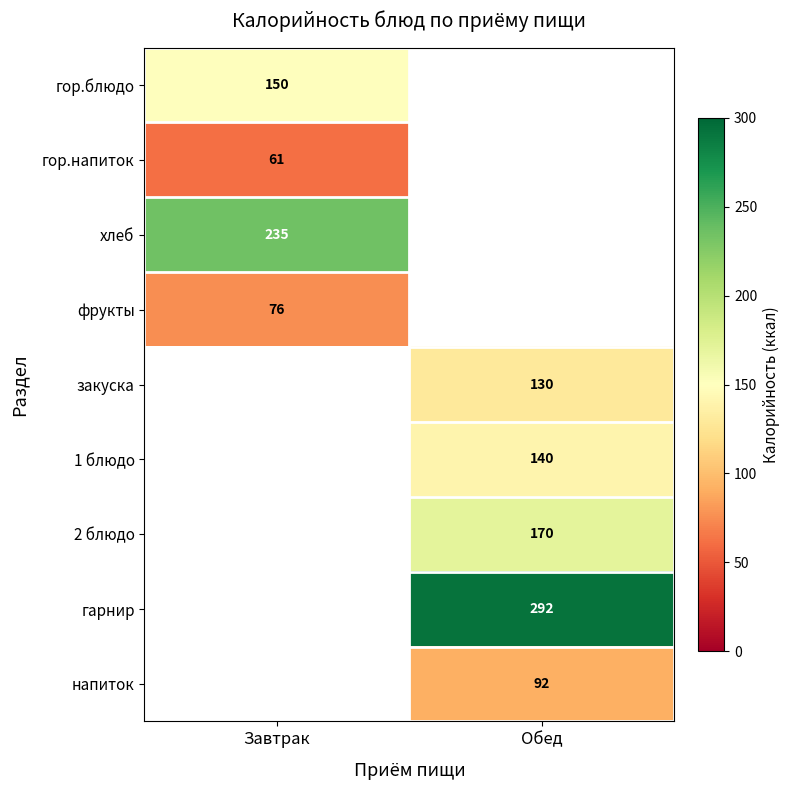

The value of 1 блюдо at Обед is 238. True or false?

False